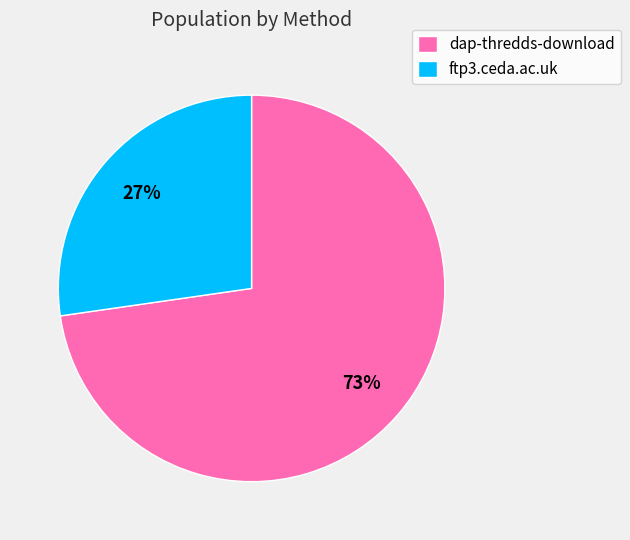

To the nearest percent, what portion does dap-thredds-download represent?

73%